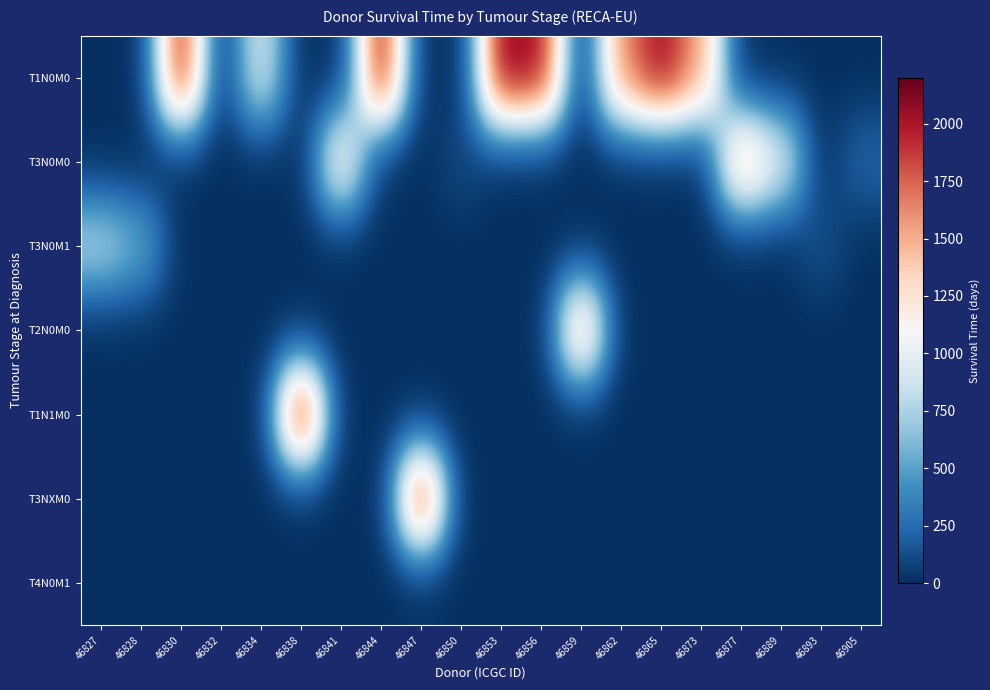

Reading right to left, transcribe all the data shown in this chart.

T1N0M0: 46905=0	46893=0	46889=0	46877=0	46873=1539	46865=2058	46862=1636	46859=0	46856=2042	46853=2112	46850=0	46847=0	46844=2097	46841=0	46838=0	46834=978	46832=0	46830=2044	46828=0	46827=0
T3N0M0: 46905=232	46893=0	46889=997	46877=1576	46873=0	46865=0	46862=0	46859=0	46856=0	46853=0	46850=114	46847=0	46844=0	46841=1254	46838=0	46834=0	46832=0	46830=0	46828=0	46827=0
T3N0M1: 46905=0	46893=146	46889=0	46877=0	46873=0	46865=0	46862=0	46859=0	46856=0	46853=0	46850=0	46847=0	46844=0	46841=0	46838=0	46834=0	46832=2	46830=0	46828=564	46827=782
T2N0M0: 46905=0	46893=0	46889=0	46877=0	46873=0	46865=0	46862=0	46859=1586	46856=0	46853=0	46850=0	46847=0	46844=0	46841=0	46838=0	46834=0	46832=0	46830=0	46828=0	46827=0
T1N1M0: 46905=0	46893=0	46889=0	46877=0	46873=0	46865=0	46862=0	46859=0	46856=0	46853=0	46850=0	46847=0	46844=0	46841=0	46838=2189	46834=0	46832=0	46830=0	46828=0	46827=0
T3NXM0: 46905=0	46893=0	46889=0	46877=0	46873=0	46865=0	46862=0	46859=0	46856=0	46853=0	46850=0	46847=2062	46844=0	46841=0	46838=0	46834=0	46832=0	46830=0	46828=0	46827=0
T4N0M1: 46905=0	46893=0	46889=0	46877=0	46873=0	46865=0	46862=0	46859=0	46856=0	46853=0	46850=0	46847=0	46844=0	46841=0	46838=0	46834=0	46832=0	46830=0	46828=0	46827=0